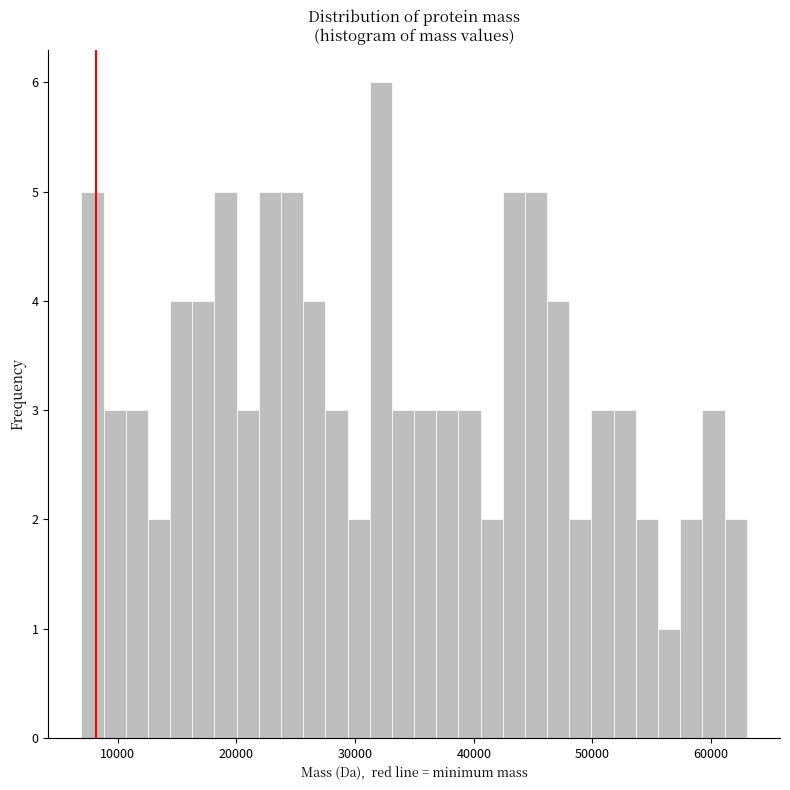

Read against the x-axis, roughly where is the centre of the tallest bar?

32000